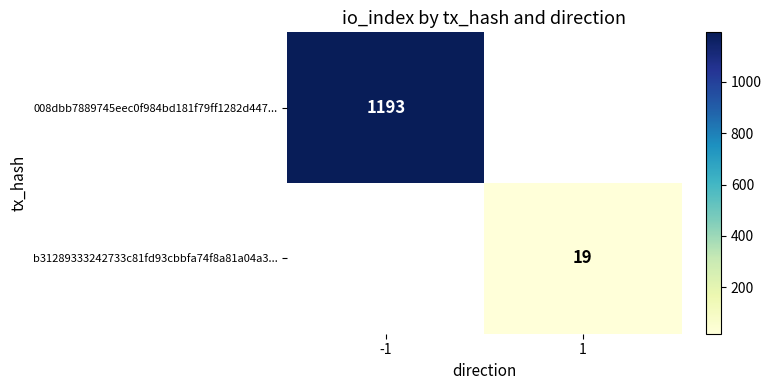

What is the maximum value shown in the chart?

1193.0